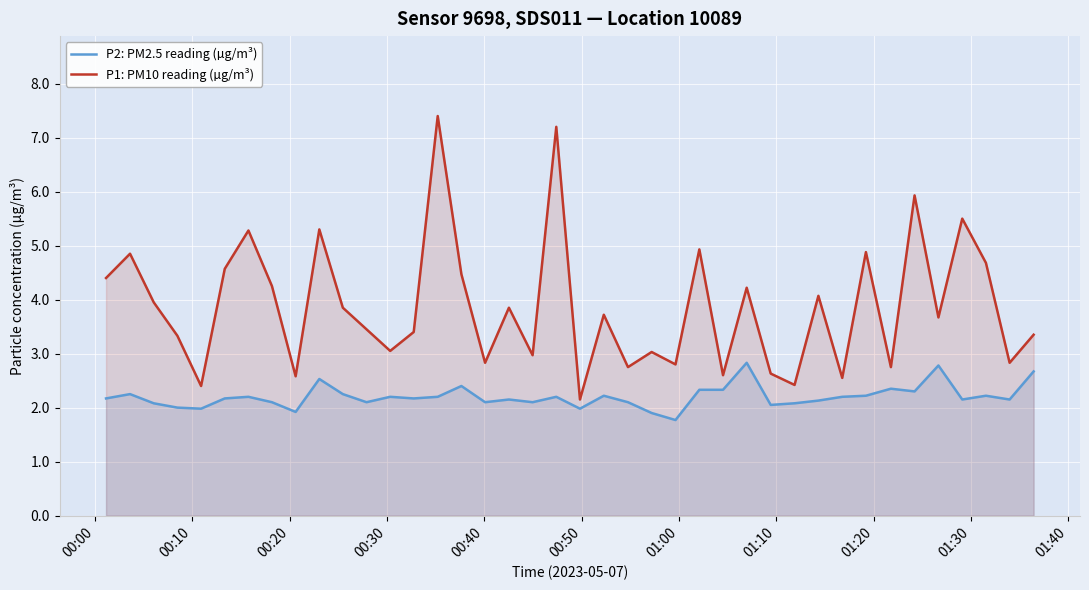

What is the difference between the maximum and minimum values in the P2: PM2.5 reading (µg/m³) series?

1.1